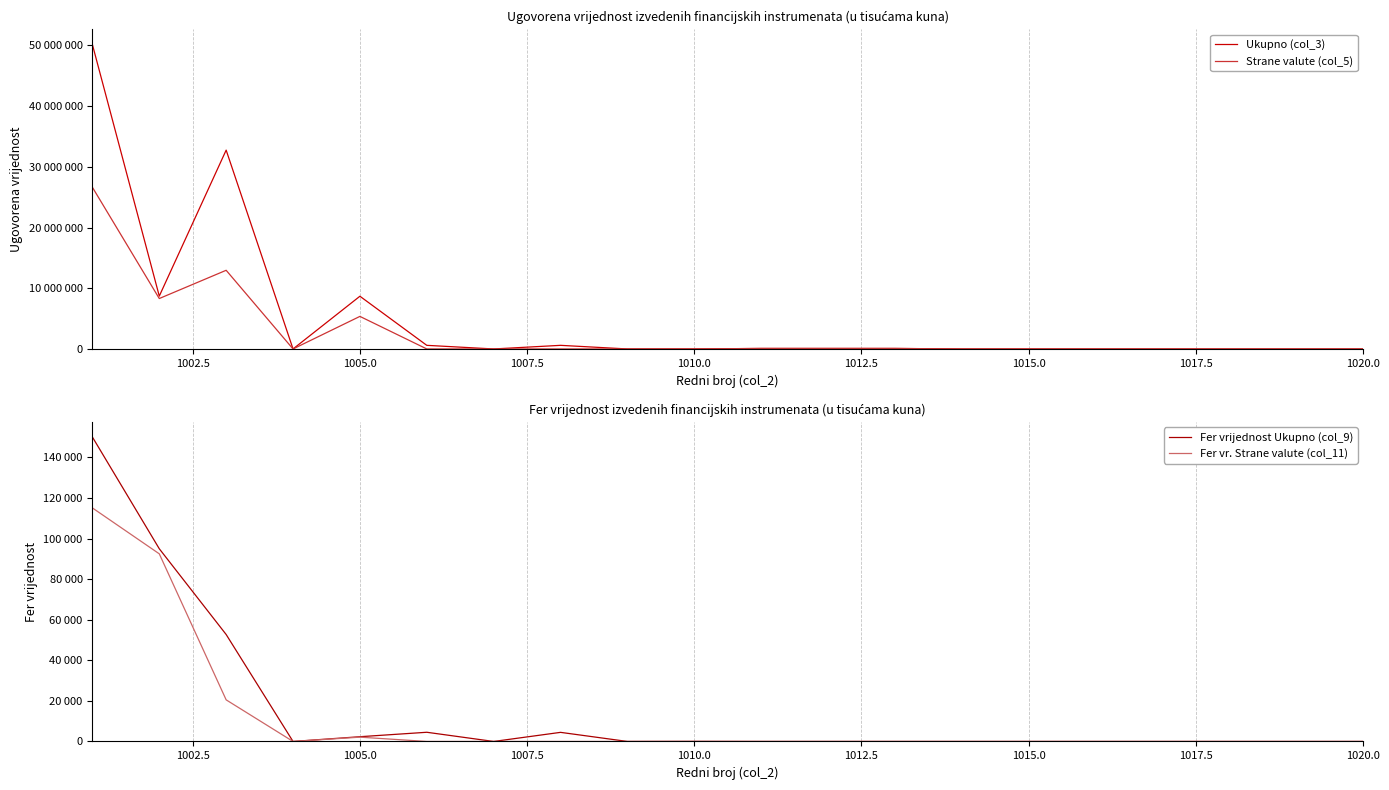

Is this an area chart (filled region under the line)?

No